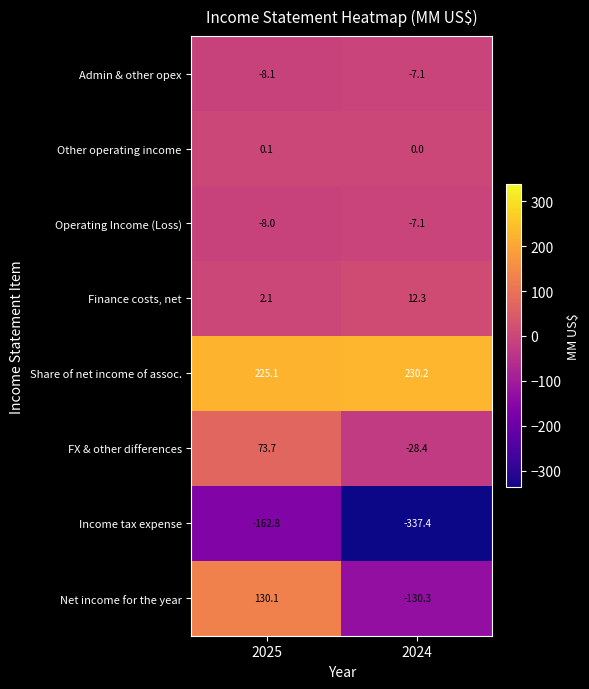

At 2025, list the series in order from largest to smallest.

Share of net income of assoc., Net income for the year, FX & other differences, Finance costs, net, Other operating income, Operating Income (Loss), Admin & other opex, Income tax expense